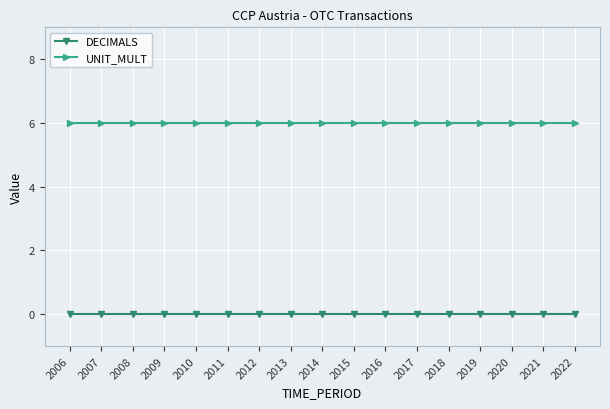

What is the spread (max minus min) of values at 2015?

6